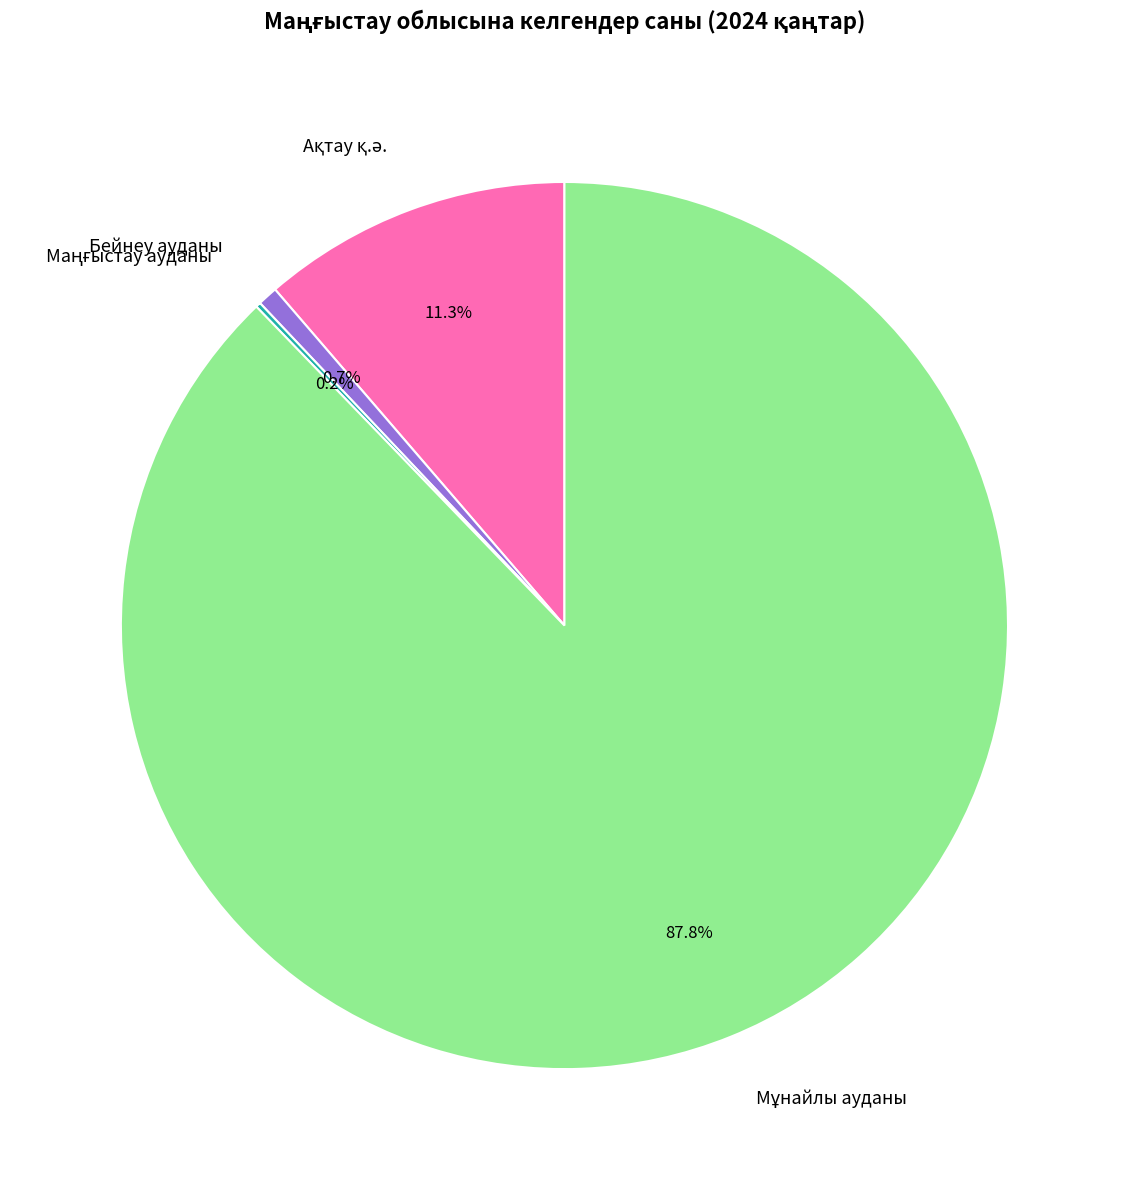

Does any single category account for the majority?

Yes